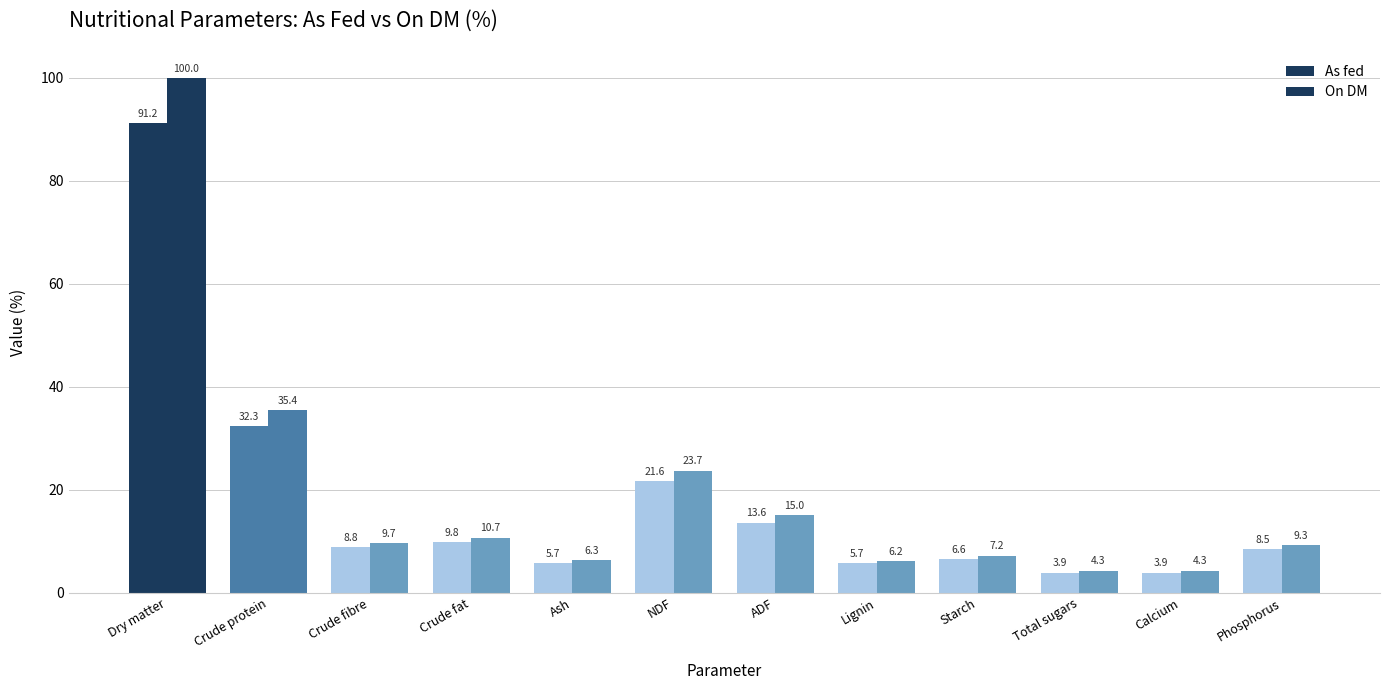

How many bars are there in total?

24